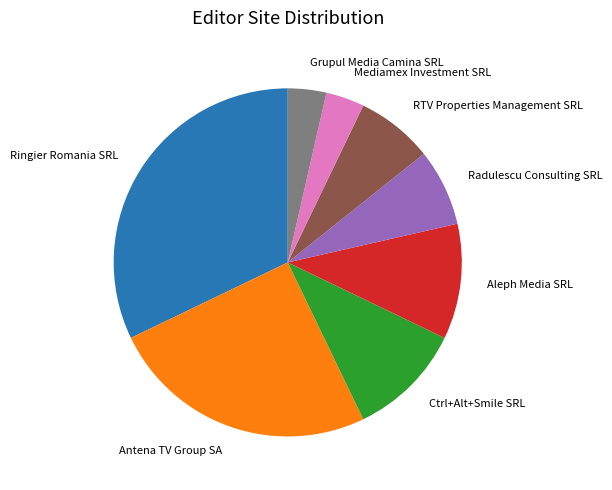

How many slices are in this pie chart?

8